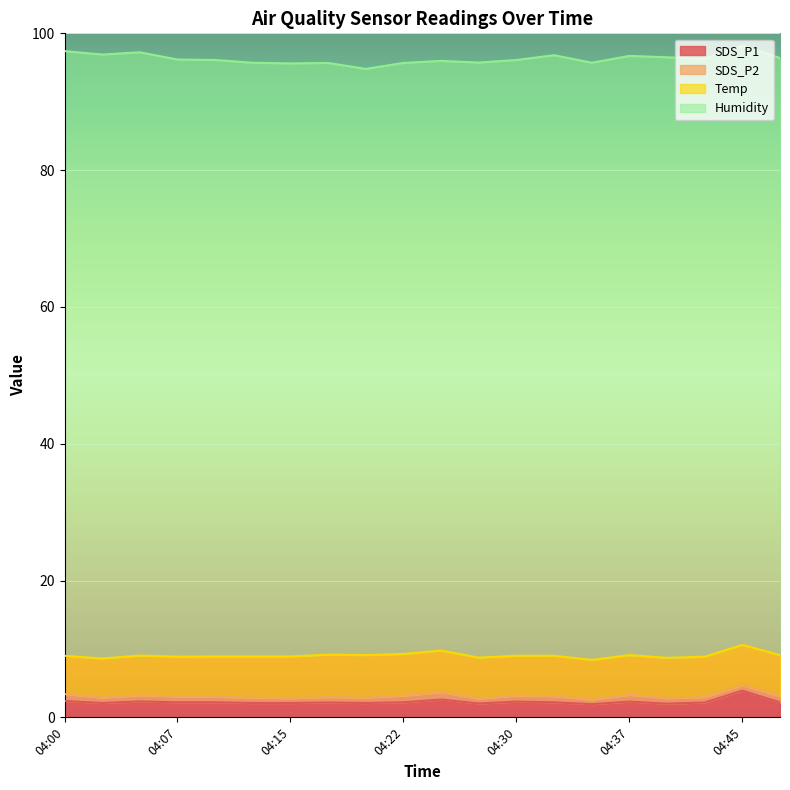

What is the value of the Humidity point at the 17th from the left?

87.8